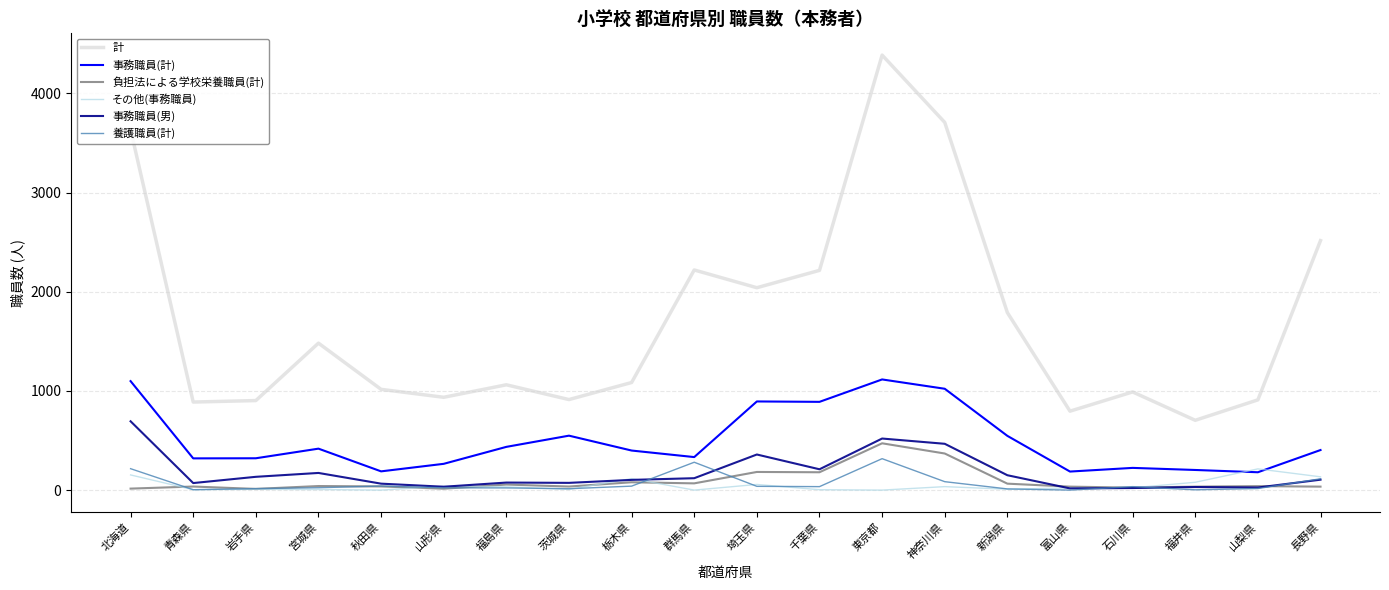

How many lines are shown in the chart?

6